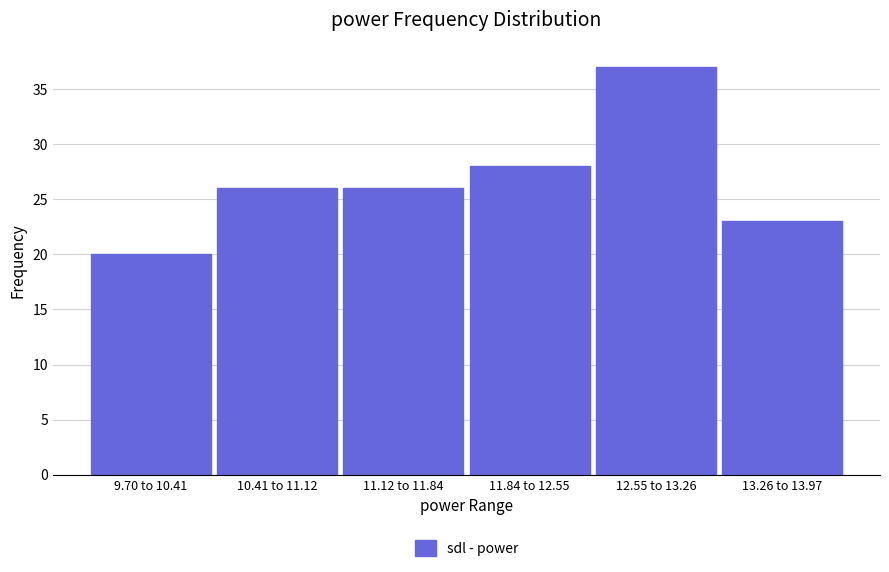

Reading left to right, extract all data points from this chart.

20	26	26	28	37	23